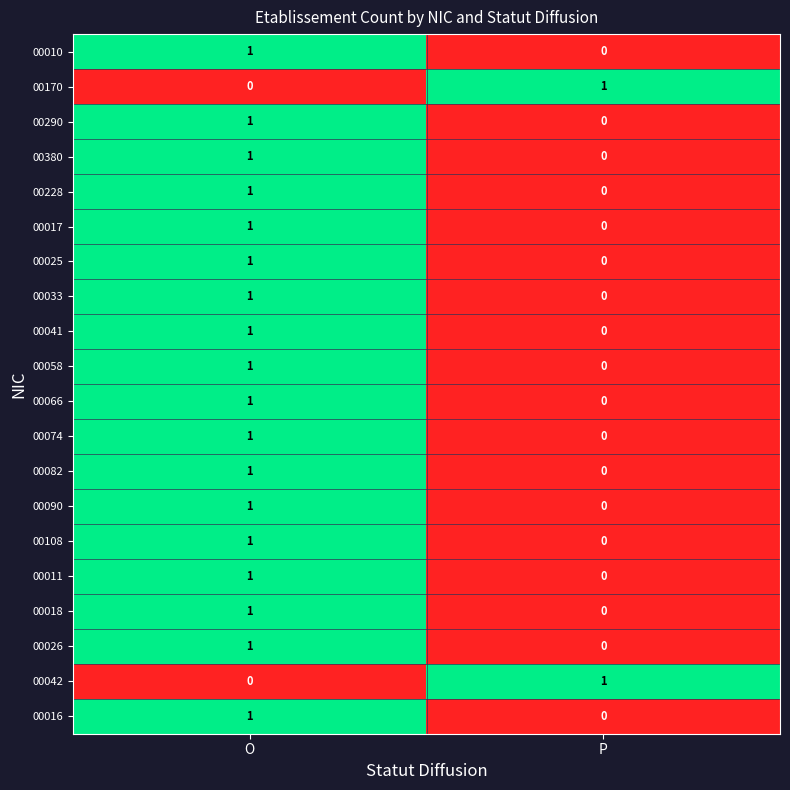

At which label is 00011 closest to 0?

P